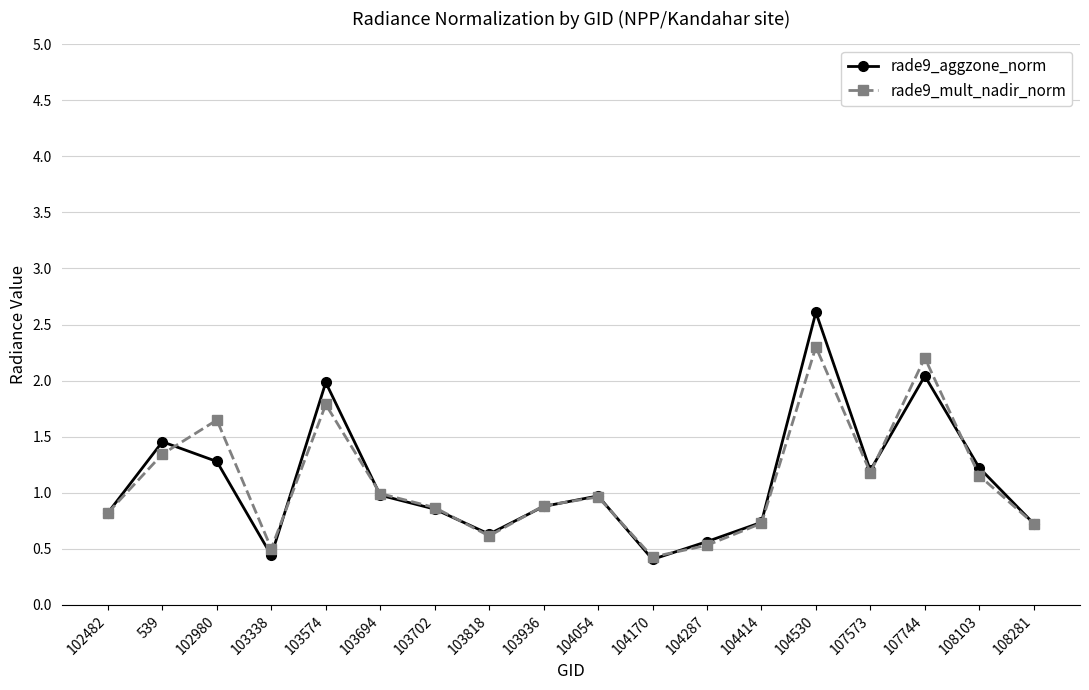

Read the rade9_mult_nadir_norm value at 108103.

1.2